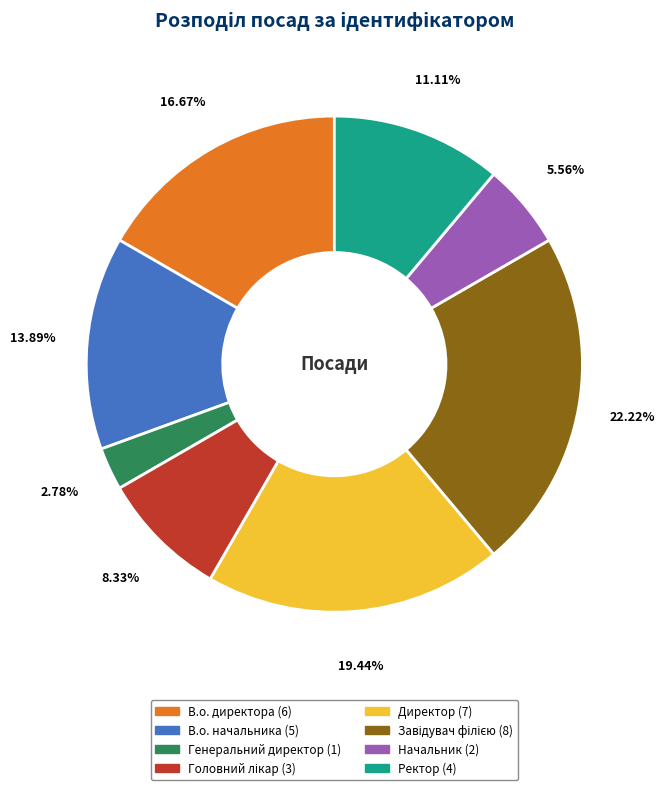

Which slice is the smallest?

Генеральний директор